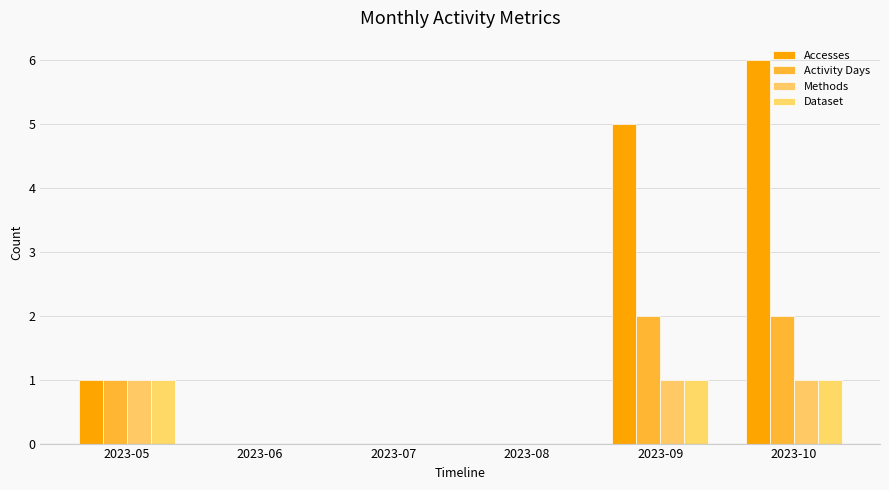

What is the maximum value shown in the chart?

6